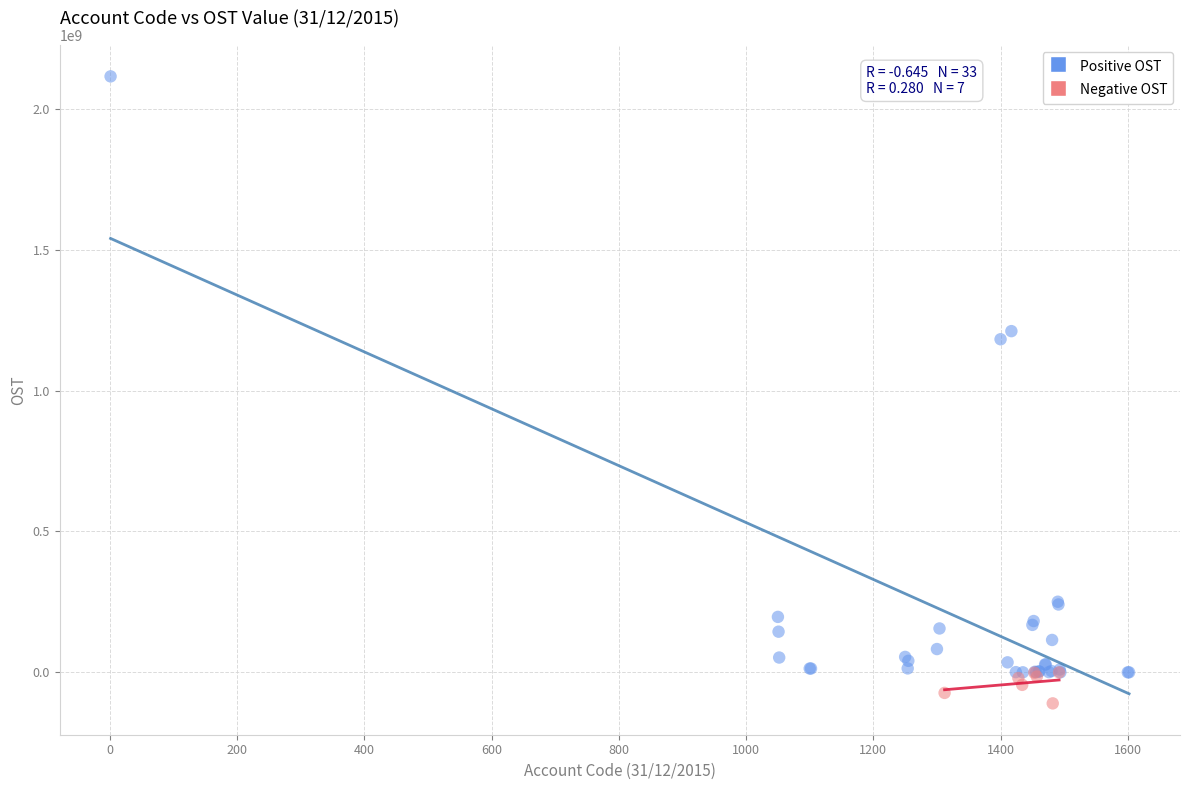

Which series contains the lowest Y value?

Negative OST